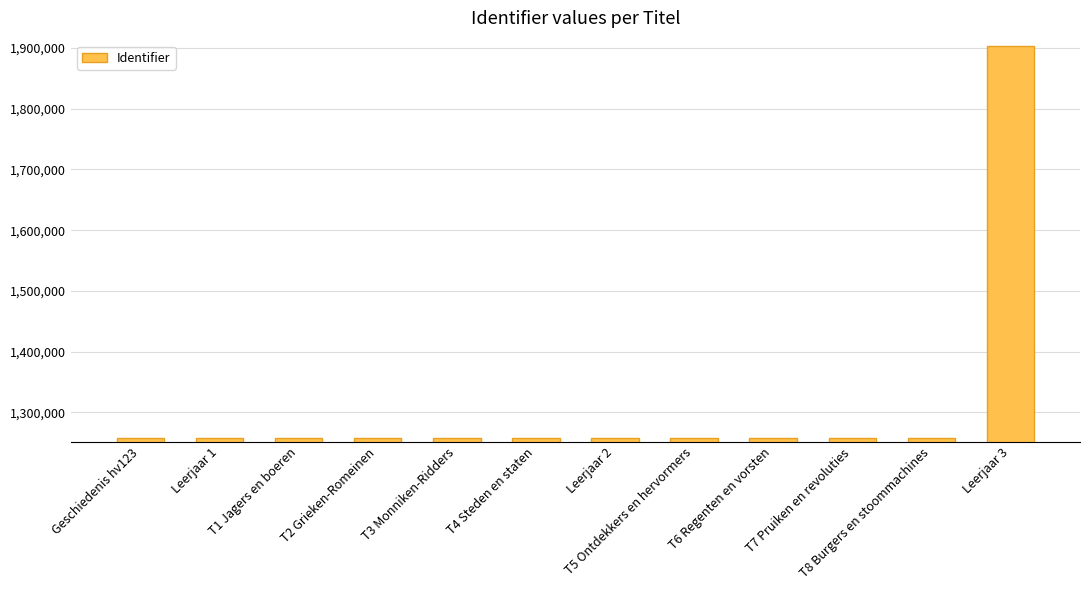

What is the difference between the maximum and minimum values?

644004